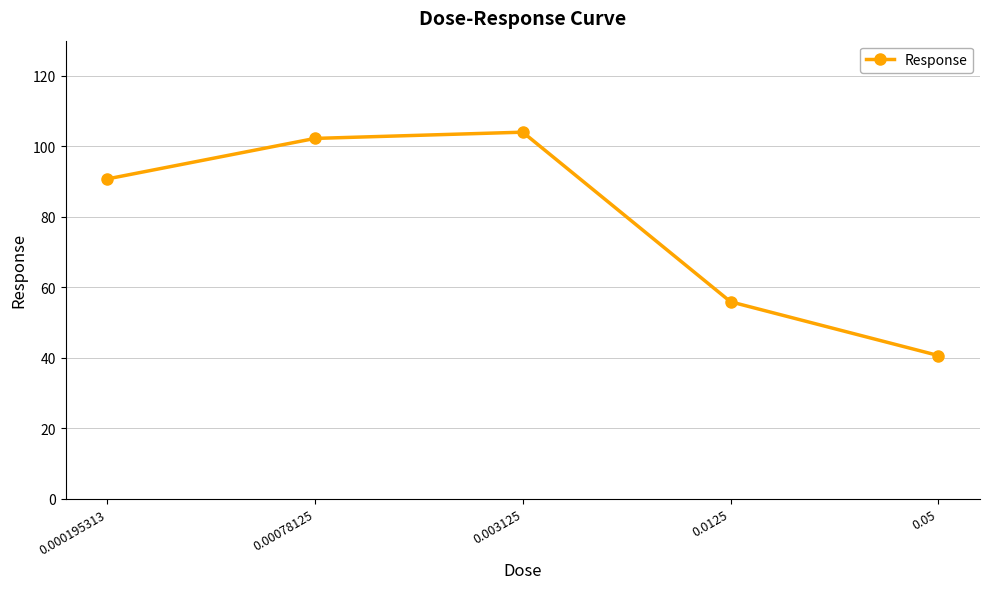

List the labels in order of value, smallest first.

0.05, 0.0125, 0.000195313, 0.00078125, 0.003125